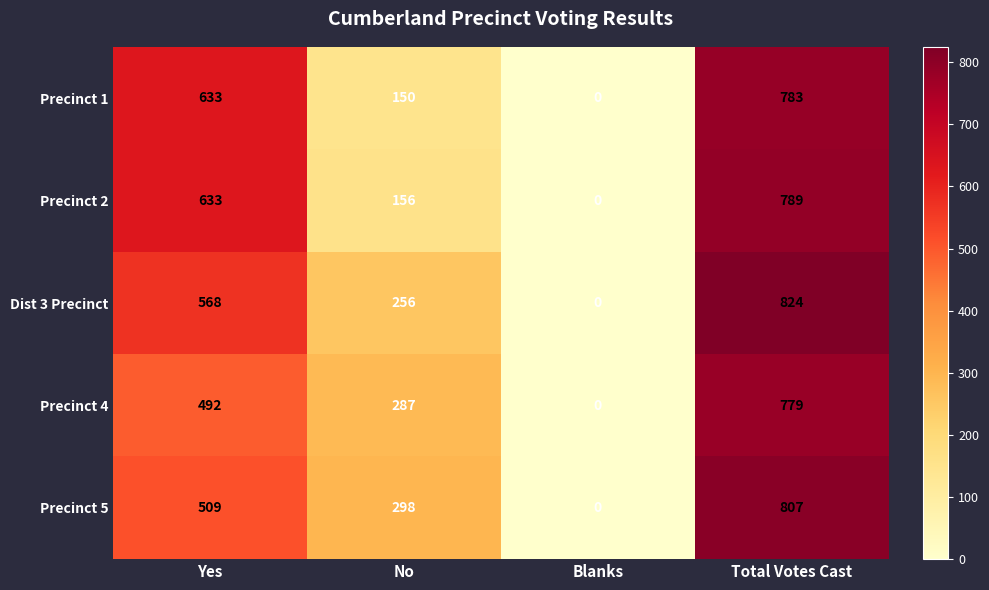

What is the sum of all Precinct 2 values?

1578